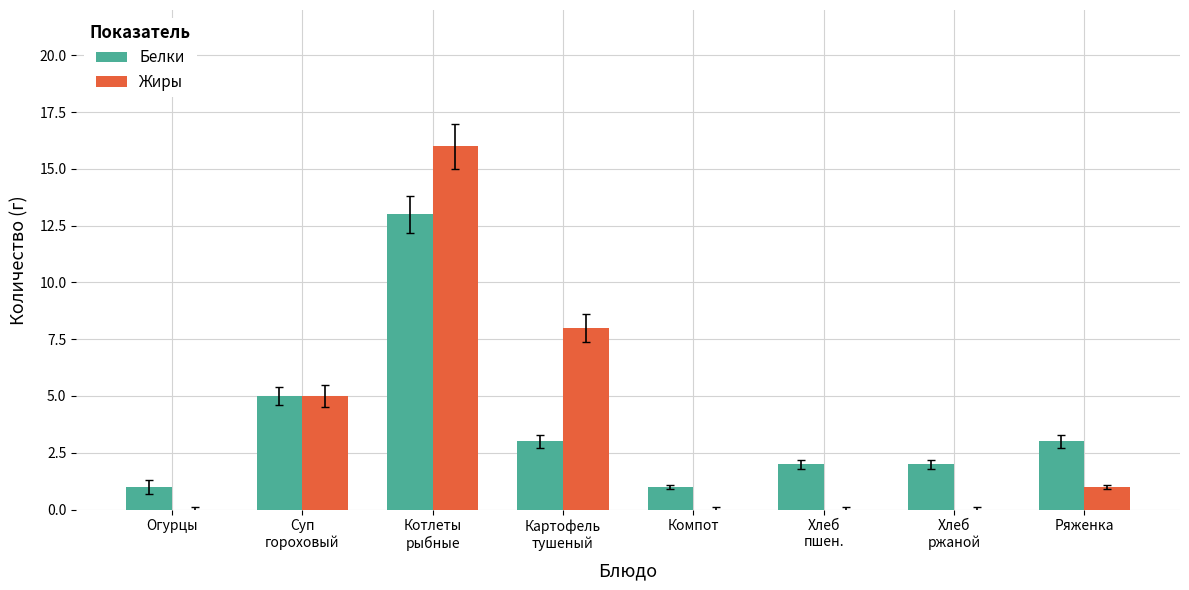

What is the total value across all series at Ряженка?

4